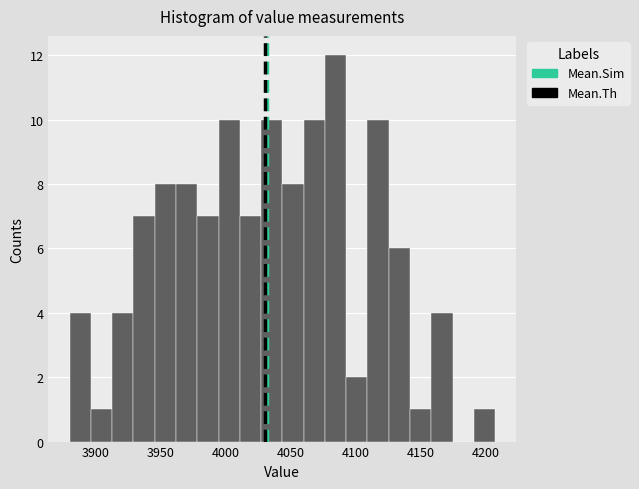

Read against the x-axis, roughly where is the centre of the tallest bar?

4085